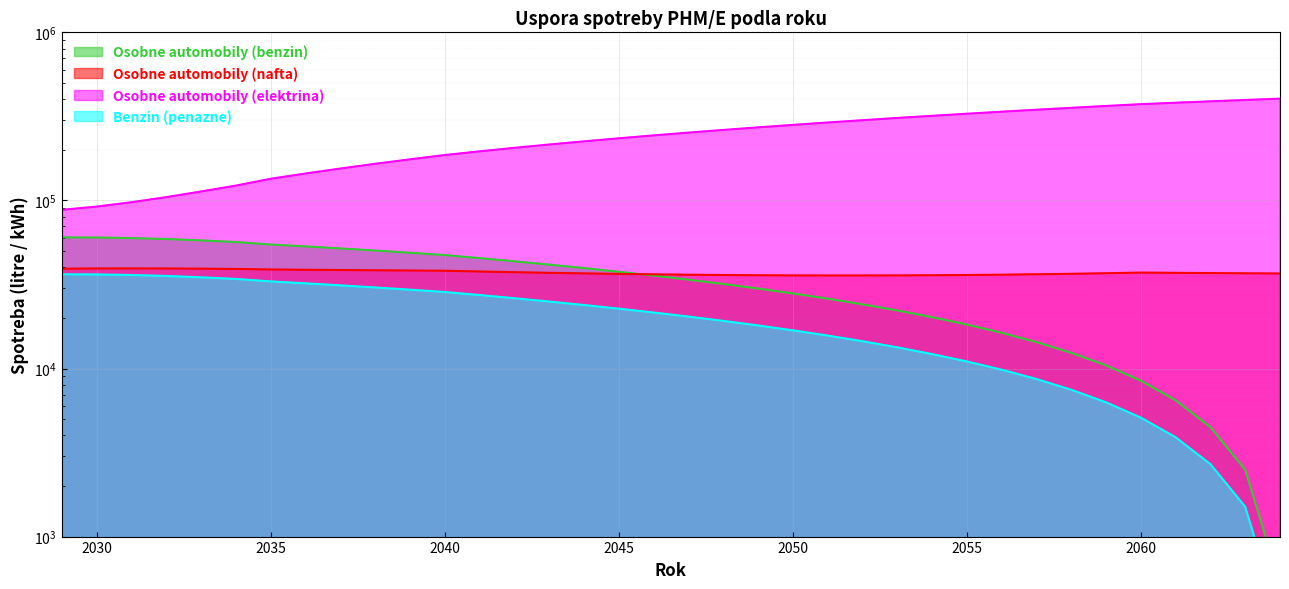

The Benzin (penazne) series shows 2698.8 at 2062. True or false?

True